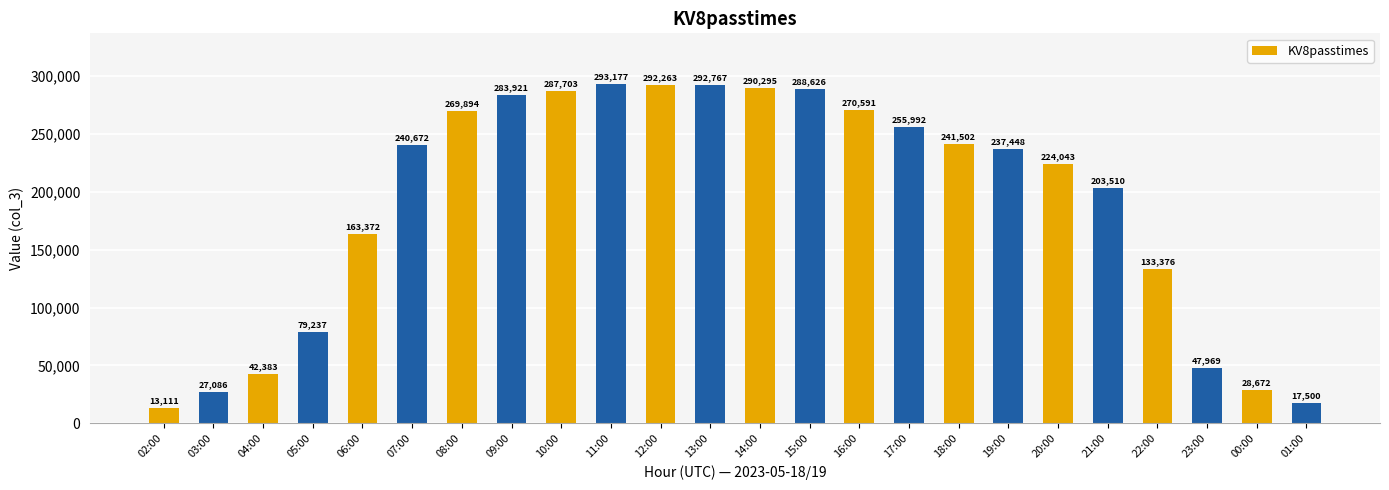

Rank the categories by value from lowest to highest.

02:00, 01:00, 03:00, 00:00, 04:00, 23:00, 05:00, 22:00, 06:00, 21:00, 20:00, 19:00, 07:00, 18:00, 17:00, 08:00, 16:00, 09:00, 10:00, 15:00, 14:00, 12:00, 13:00, 11:00